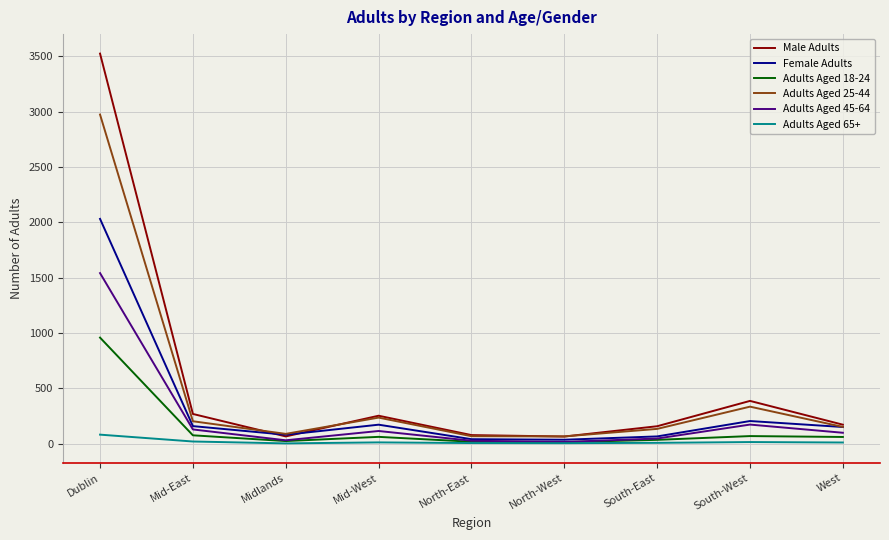

Rank the series by their maximum value, from lowest to highest.

Adults Aged 65+, Adults Aged 18-24, Adults Aged 45-64, Female Adults, Adults Aged 25-44, Male Adults